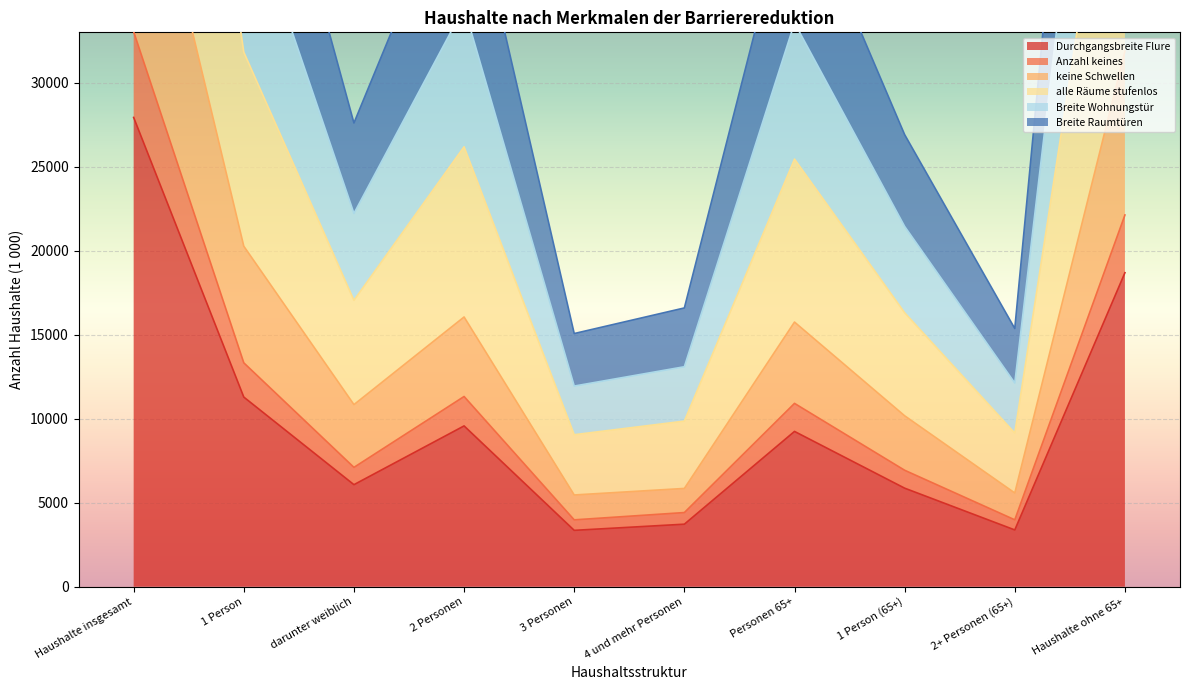

Is the value of Breite Wohnungstür at 1 Person (65+) greater than the value of keine Schwellen at 1 Person (65+)?

Yes